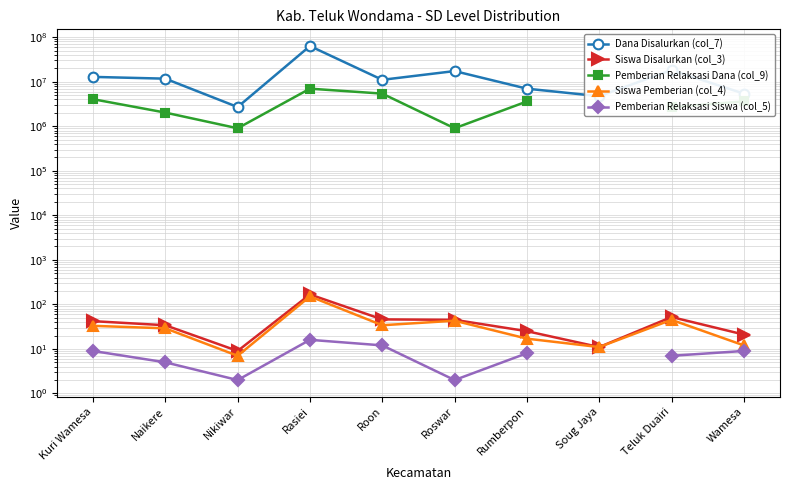

Which series has the largest range (max minus min)?

Dana Disalurkan (col_7)